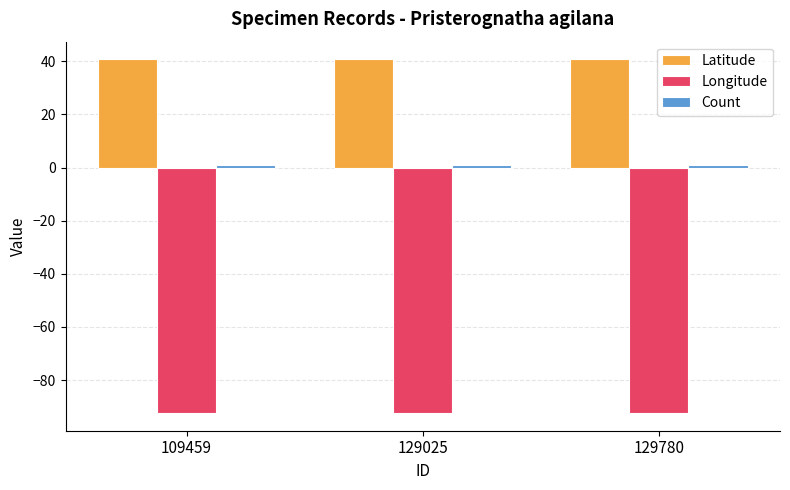

Are the bars horizontal?

No